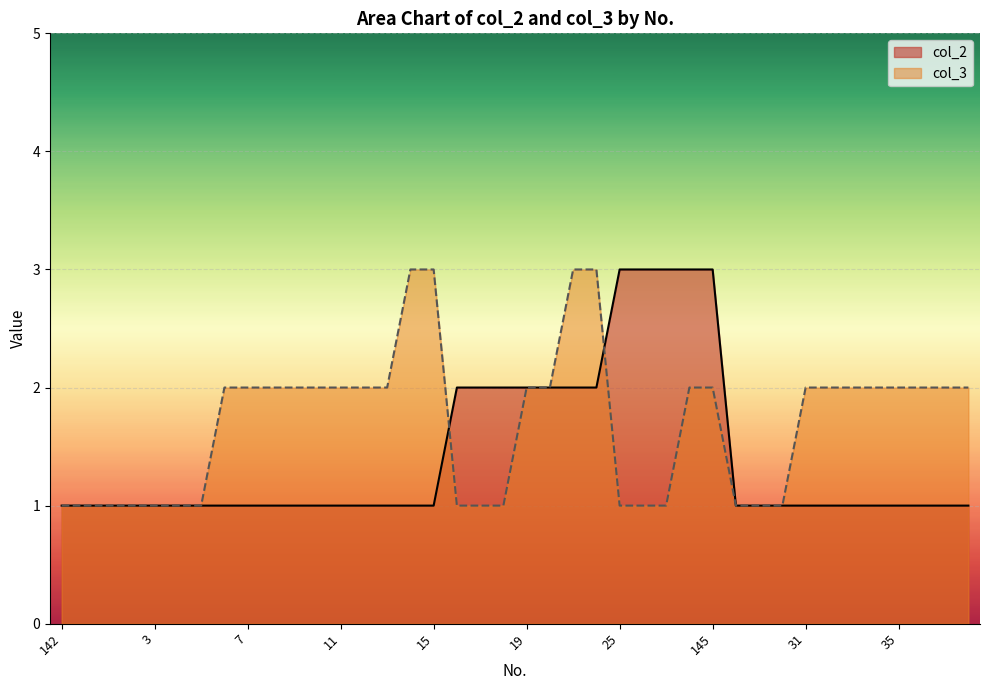

Is it true that col_2 equals 0 at 31?

False